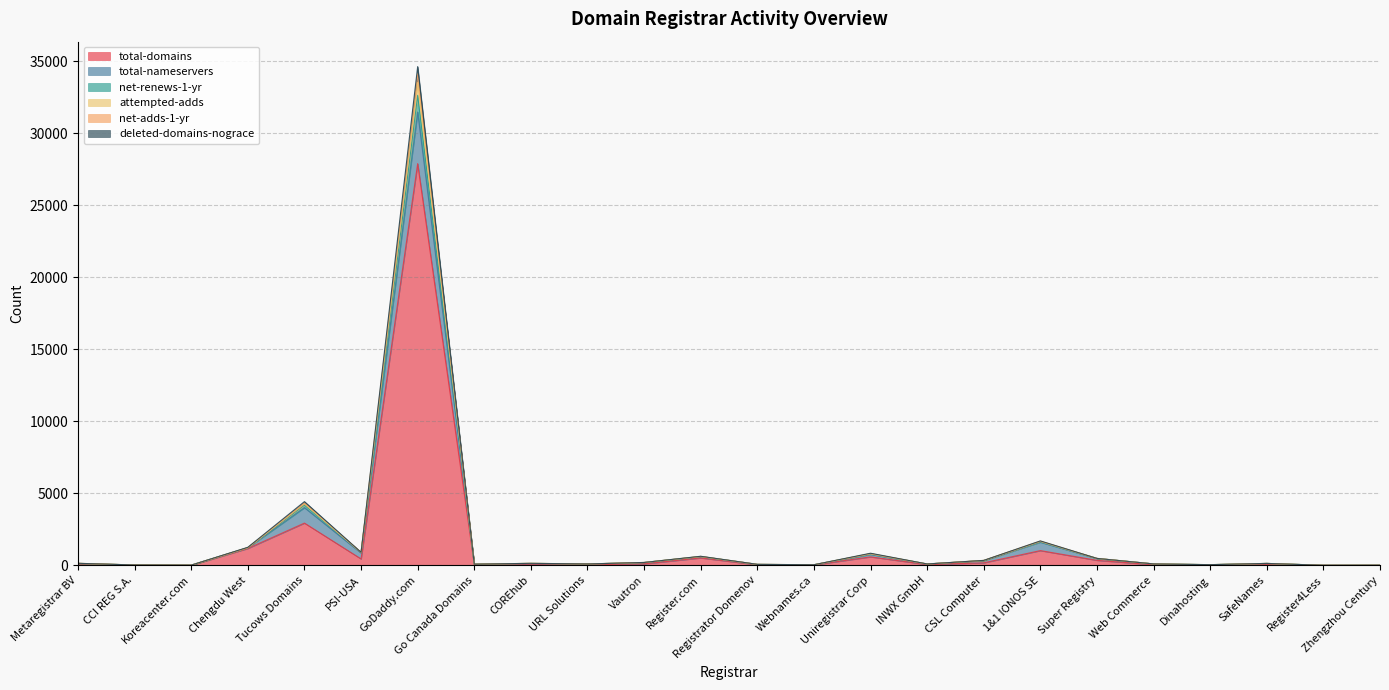

At how many categories does at least one series exceed 21680?

1